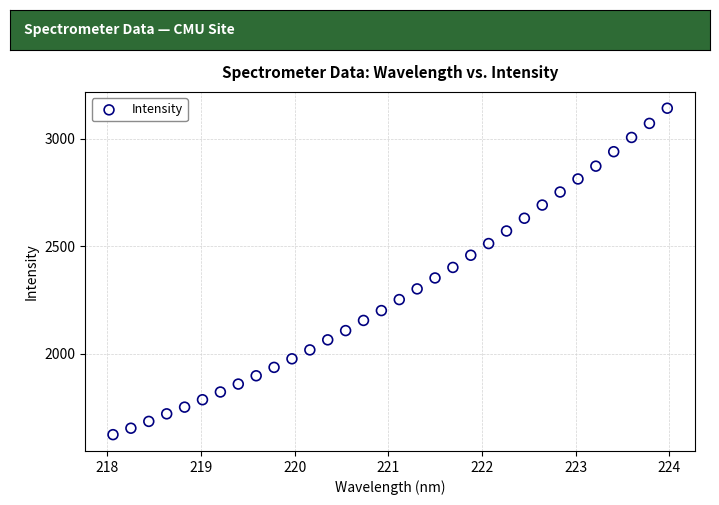

What is the range of Y values (max minus min)?

1519.6